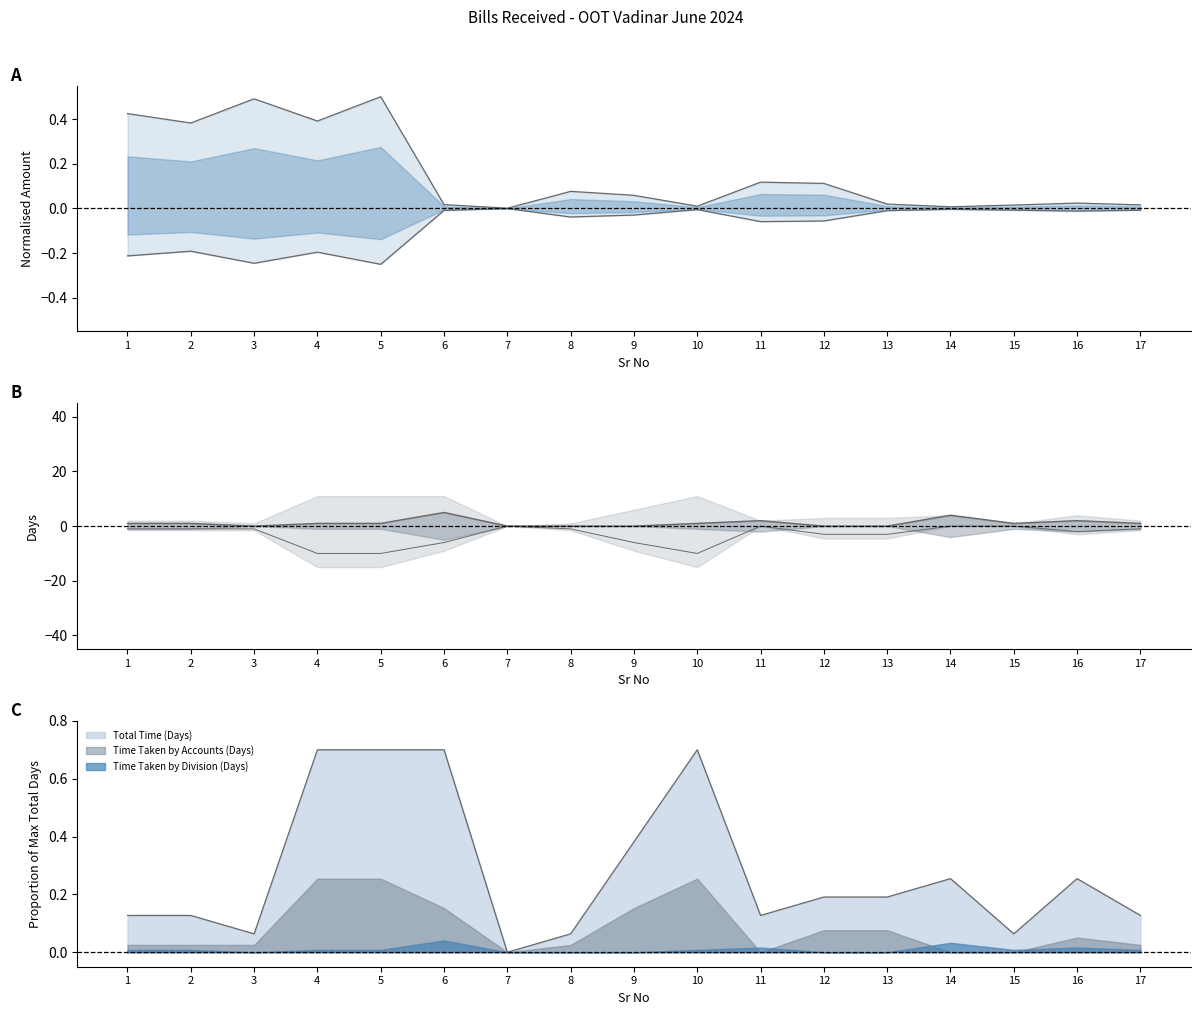

How many intersections are there between Time Taken by Division (Days) and Amount (Rs.)?

6